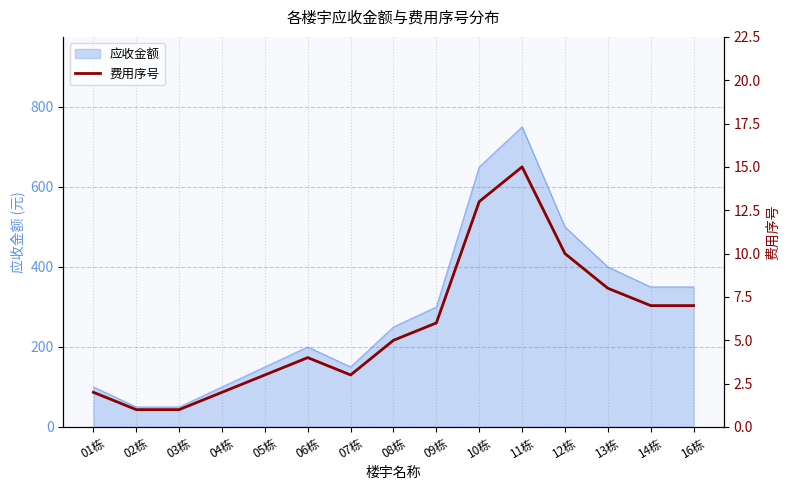

Which has a higher value, 04栋 or 10栋?

10栋